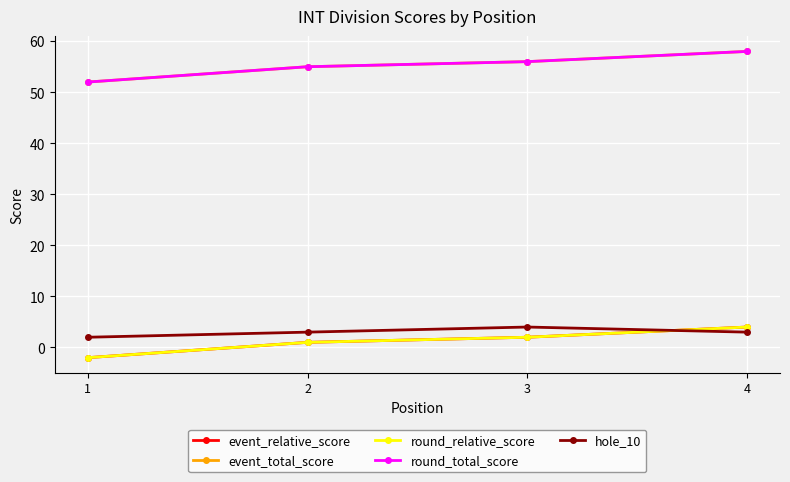

What is the difference between the event_relative_score values at 2 and 3?

1